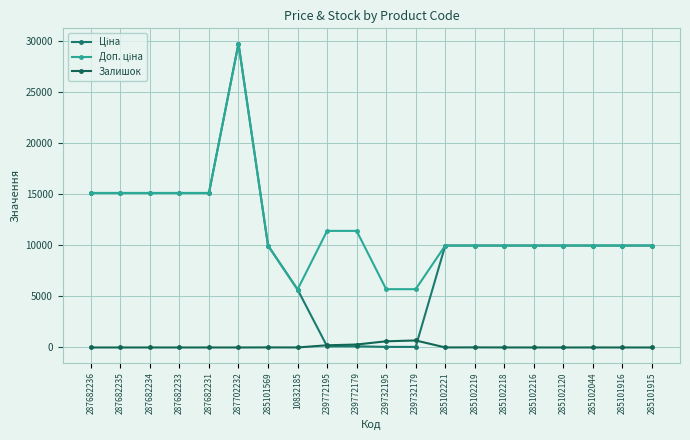

What is the spread (max minus min) of values at 285101569?

9968.0